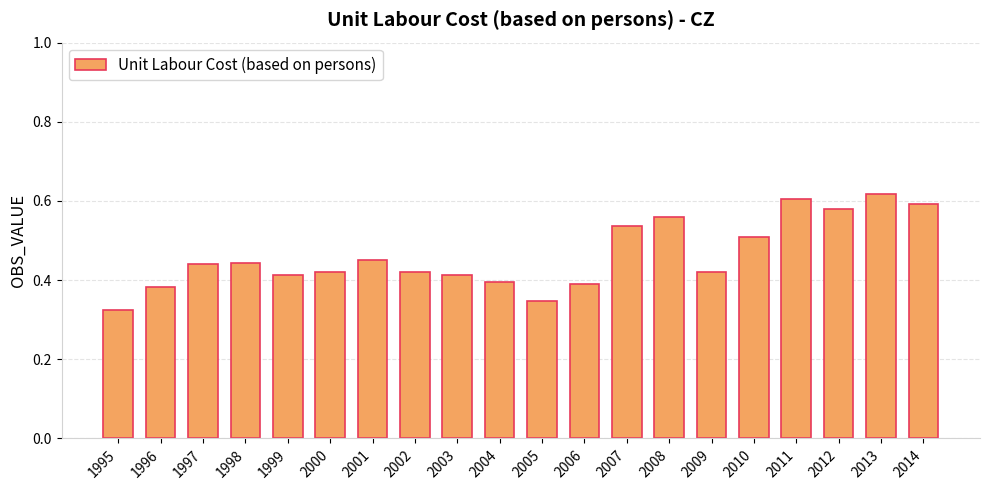

What is the sum of all values?

9.3